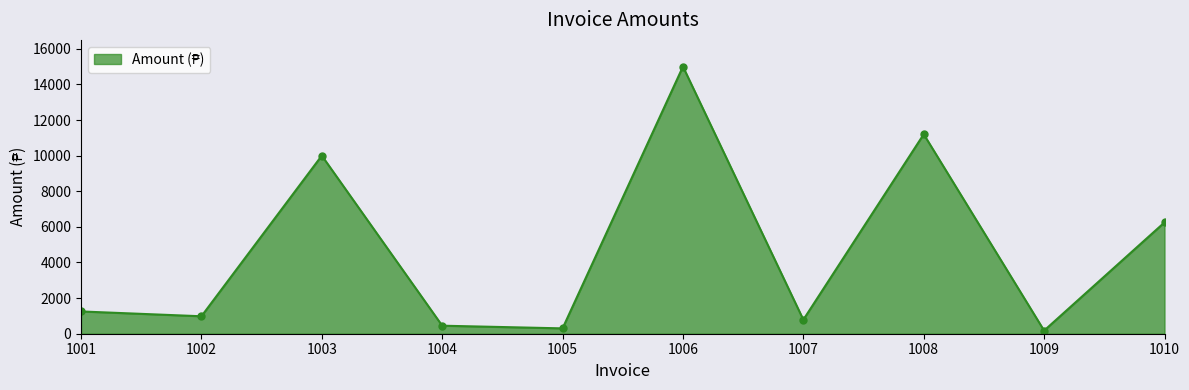

What is the value of the 7th point from the left?

785.9